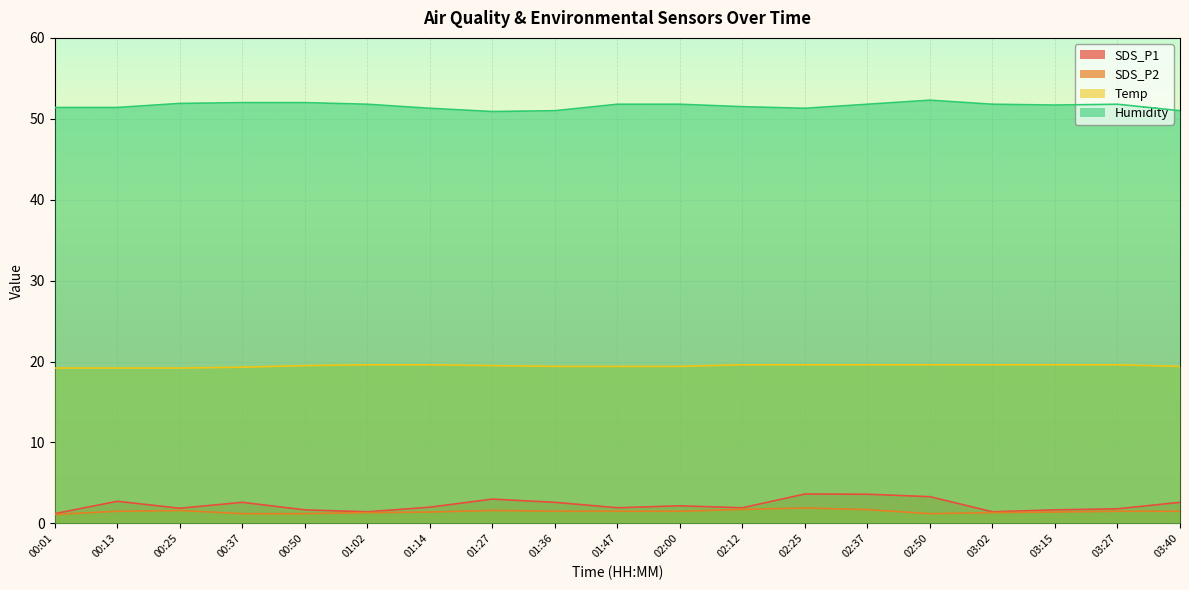

Is the value of Temp at 00:13 greater than the value of Humidity at 02:25?

No